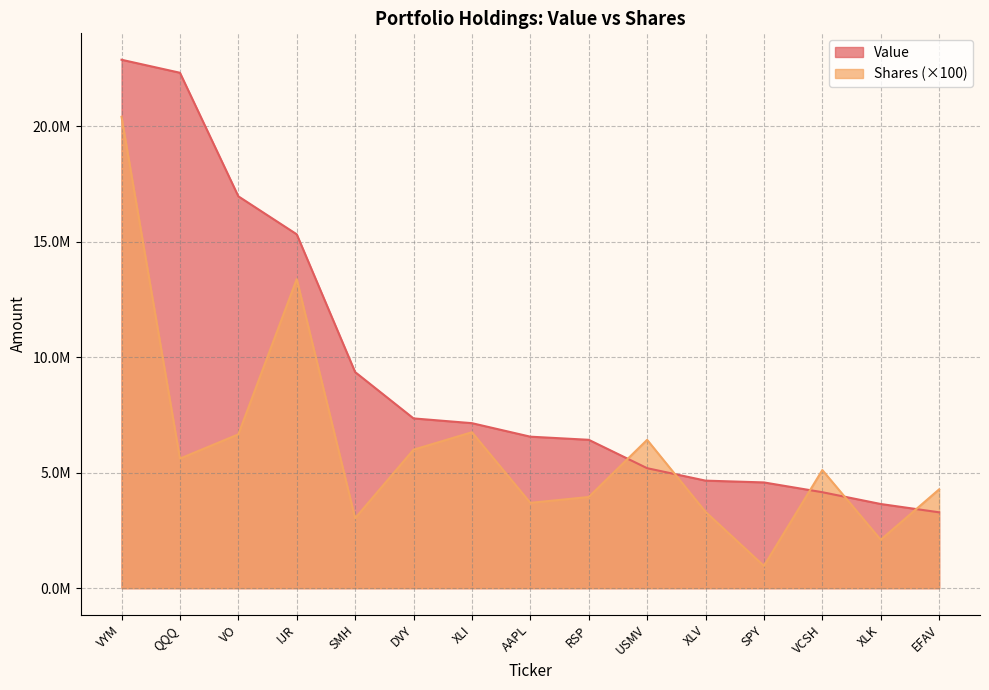

Rank the series by their maximum value, from highest to lowest.

Value, Shares (×100)